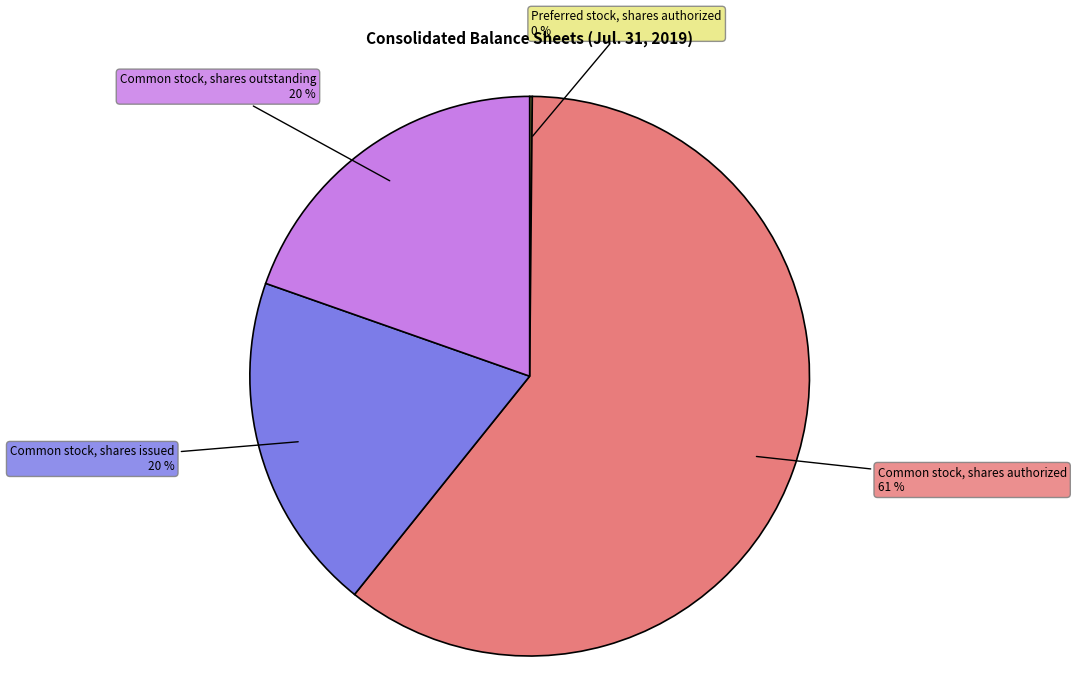

Is there any slice that represents more than half of the pie?

Yes